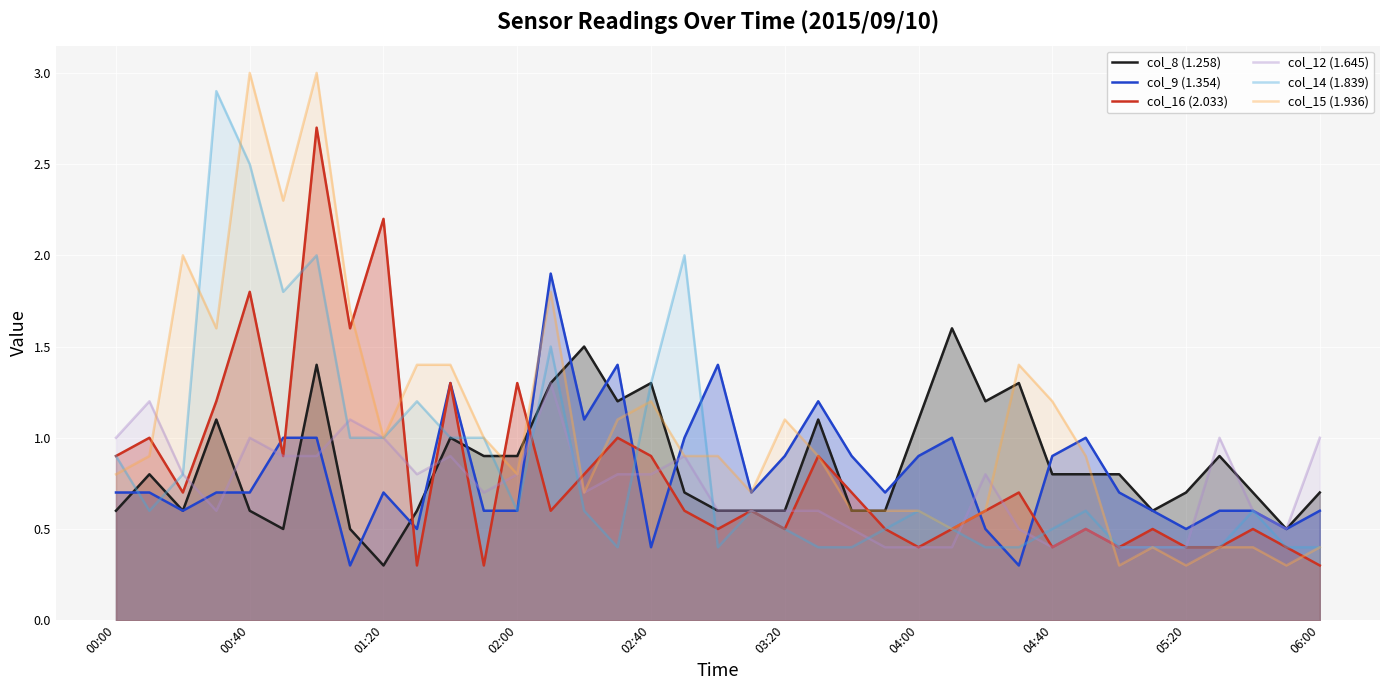

How many times do col_9 (1.354) and col_14 (1.839) cross each other?

8